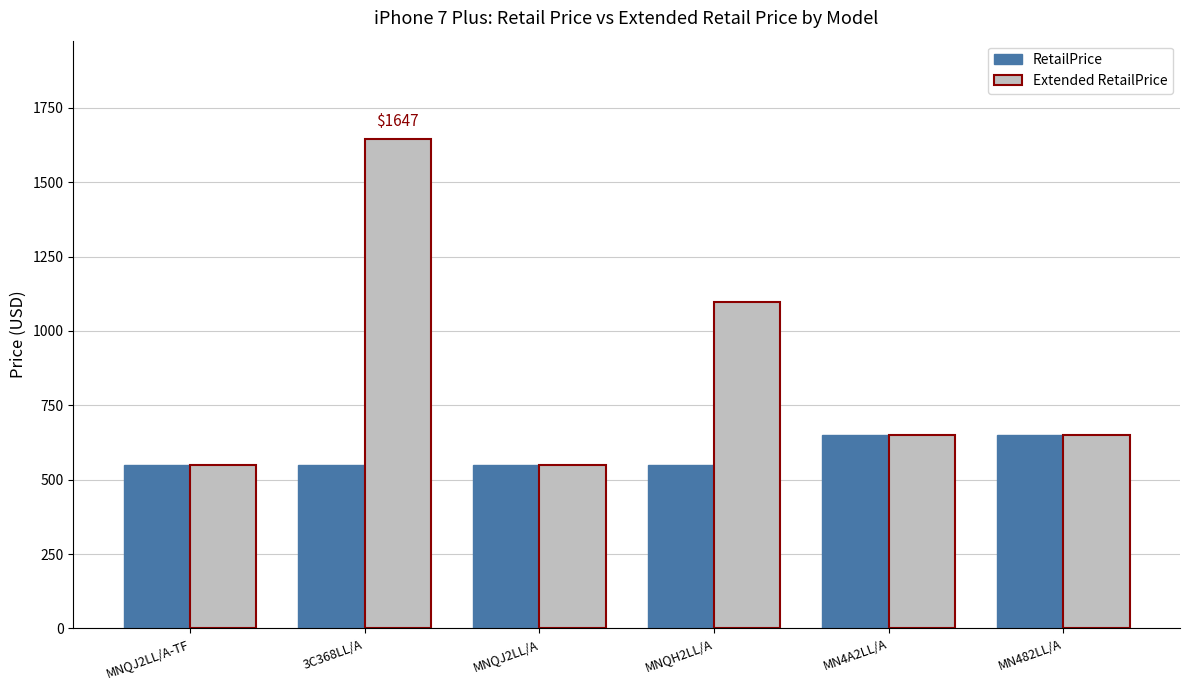

At 3C368LL/A, list the series in order from smallest to largest.

RetailPrice, Extended RetailPrice